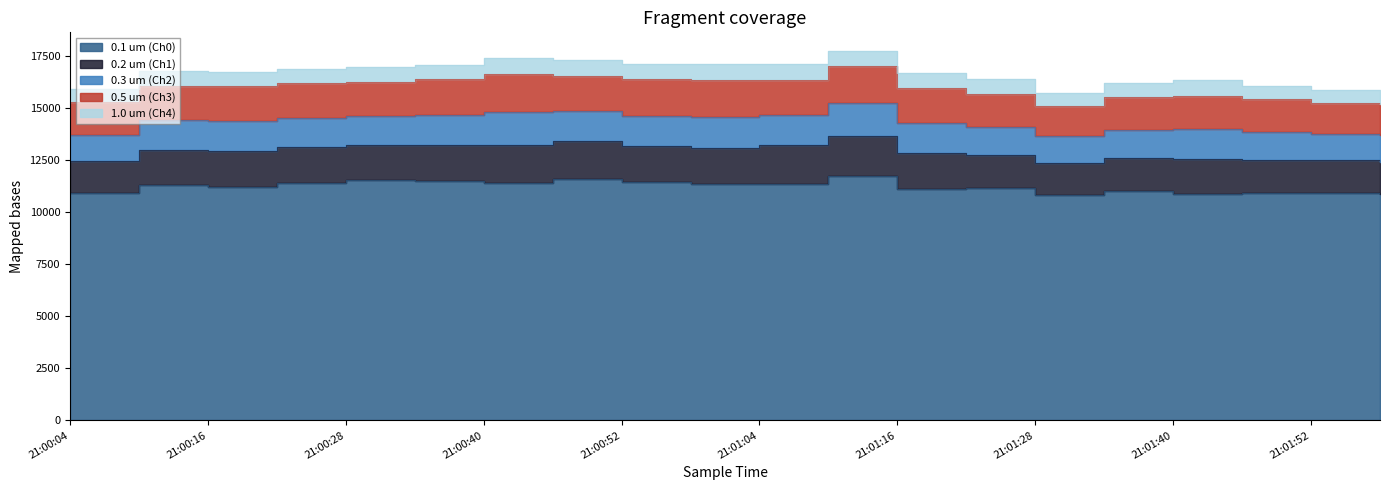

Which category has the lowest value in the 0.5 um (Ch3) series?

21:01:52